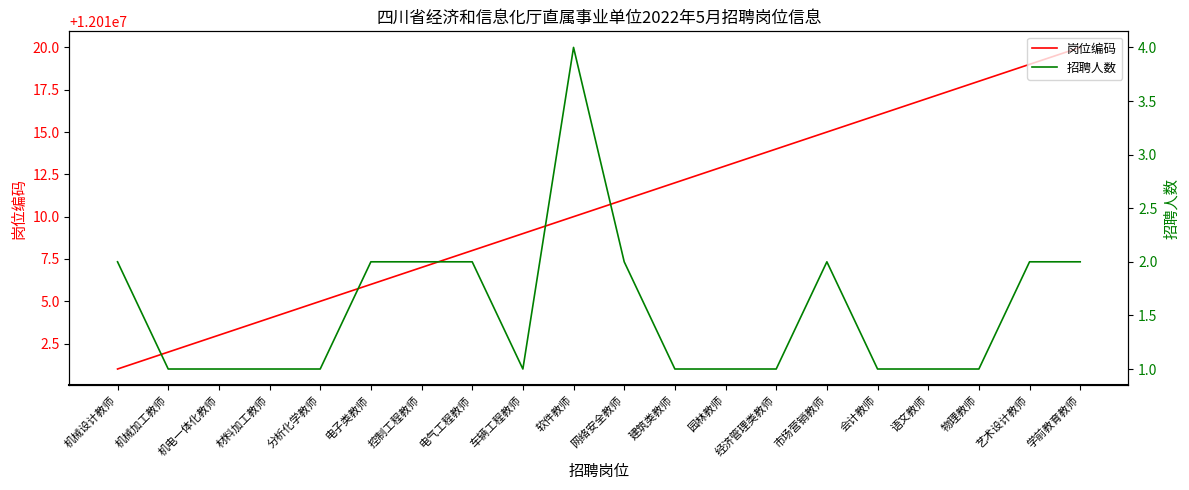

How many 招聘人数 values are between 1 and 2?

19